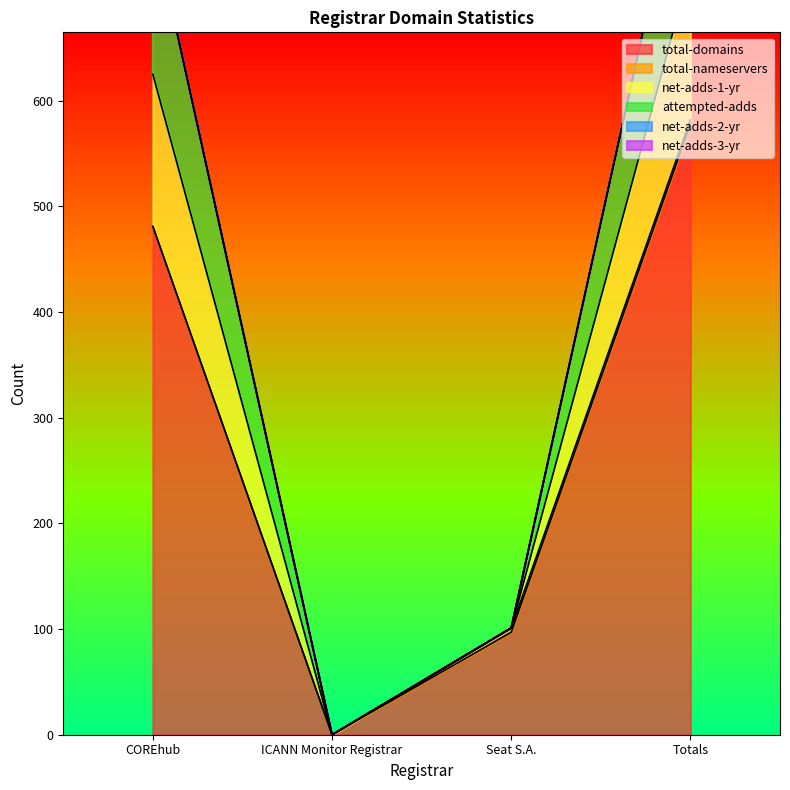

The total-domains series shows 481 at COREhub. True or false?

True